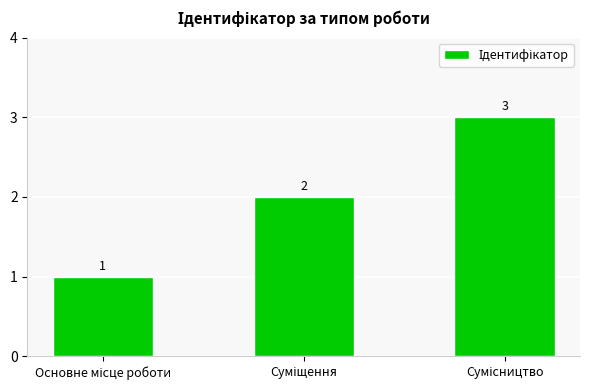

Does the chart contain stacked bars?

No